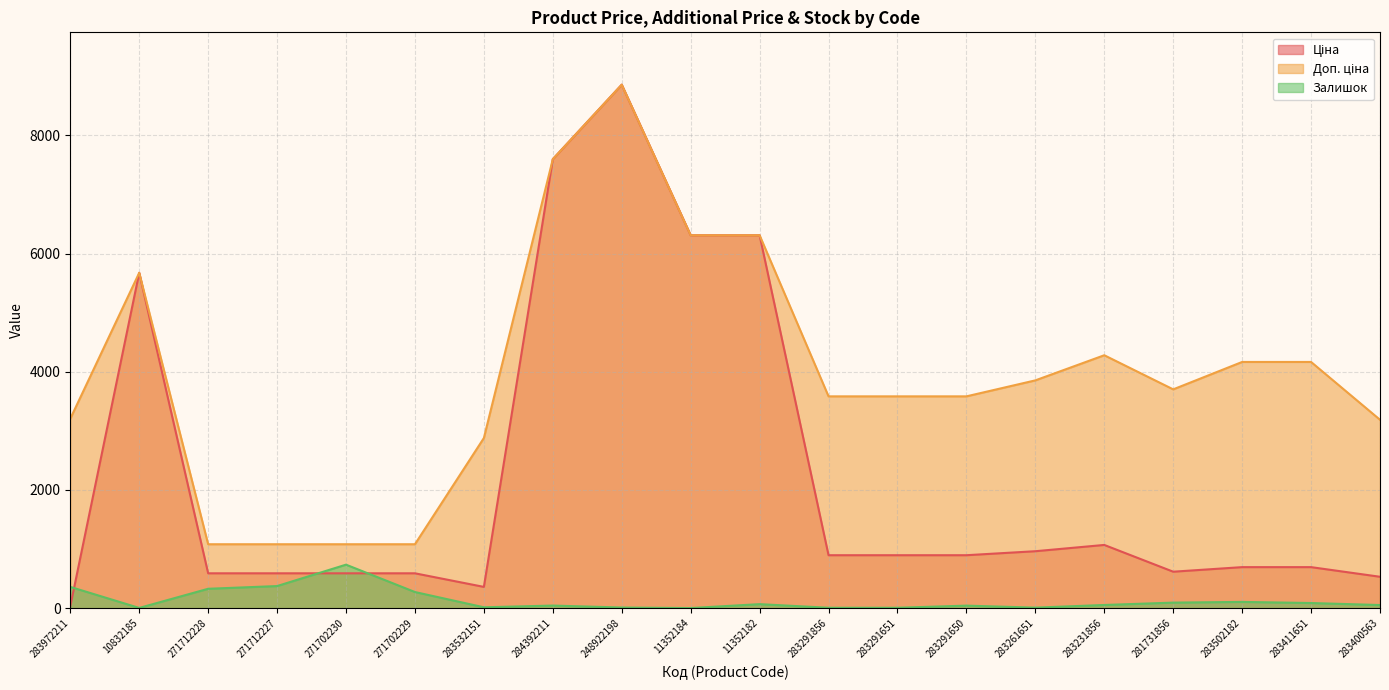

How many values in the Ціна series are below 895?

10